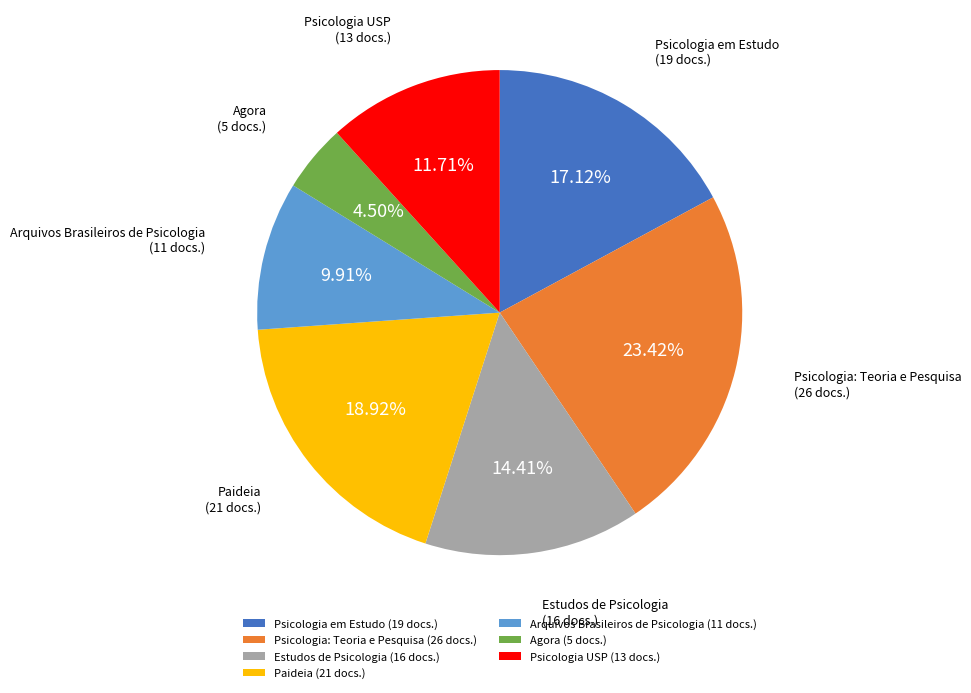

Count the number of slices in the pie.

7